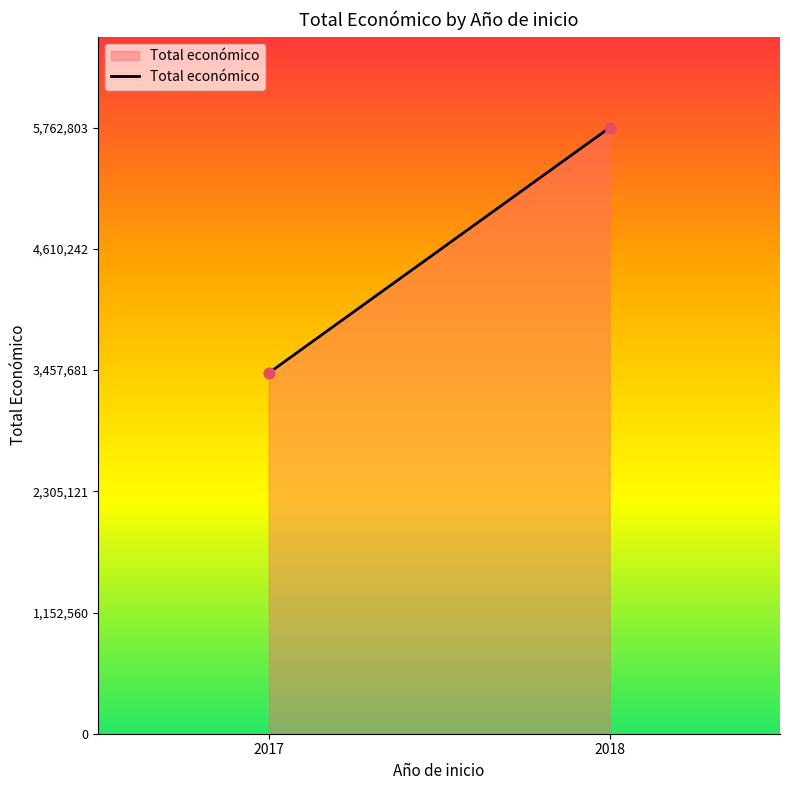

What is the average X value?

2018